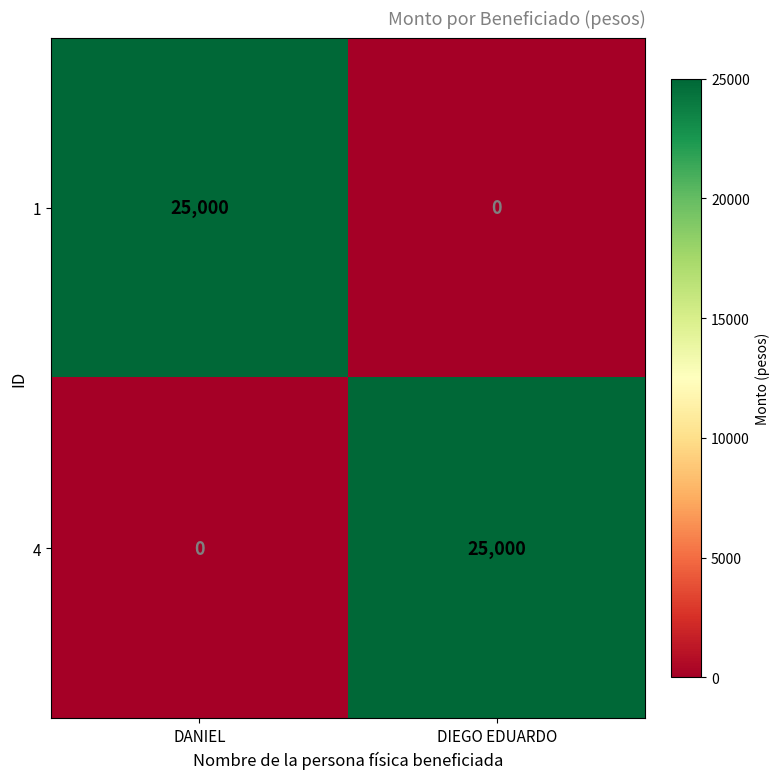

True or false: 4 has a value of 10763 at DIEGO EDUARDO.

False